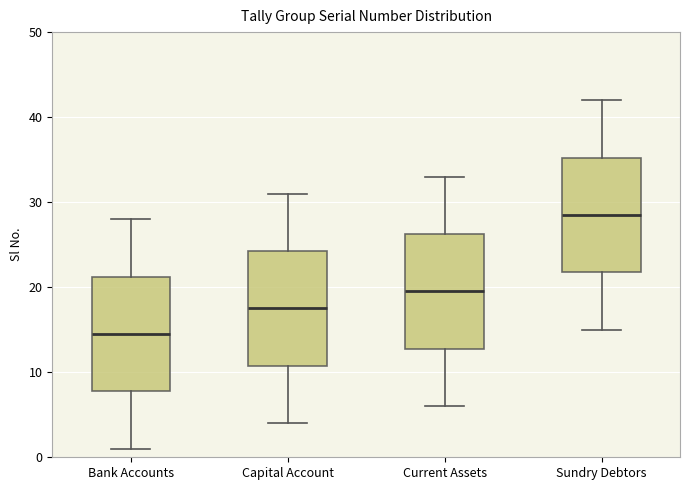

Reading left to right, read every box against the y-axis: the position of its median line, the range the box covers, and the ends of its whiskers. The values are not printed on the chart, so give them approximately, as read against the axis.

Bank Accounts: median 15, box 8 to 21, whiskers 1 to 28
Capital Account: median 18, box 11 to 24, whiskers 4 to 31
Current Assets: median 20, box 13 to 26, whiskers 6 to 33
Sundry Debtors: median 29, box 22 to 35, whiskers 15 to 42